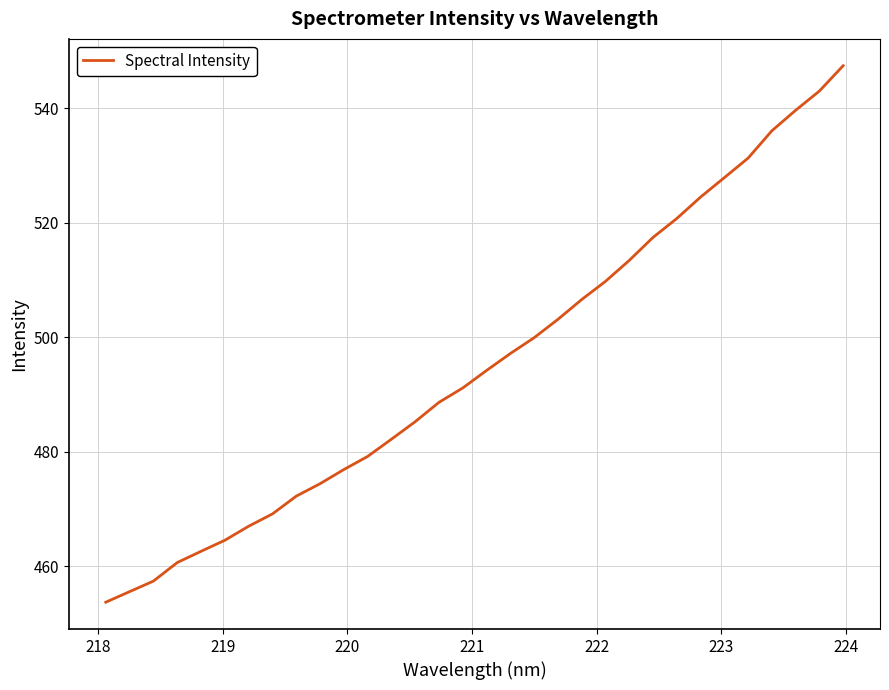

What is the minimum value shown in the chart?

453.7